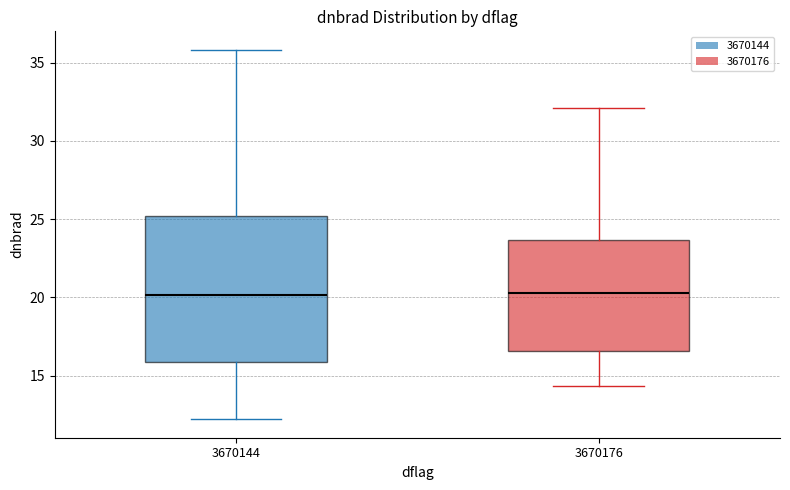

Reading left to right, read every box against the y-axis: the position of its median line, the range the box covers, and the ends of its whiskers. The values are not printed on the chart, so give them approximately, as read against the axis.

3670144: median 20.0, box 16.0 to 25.0, whiskers 12.0 to 36.0
3670176: median 20.0, box 16.5 to 23.5, whiskers 14.5 to 32.0